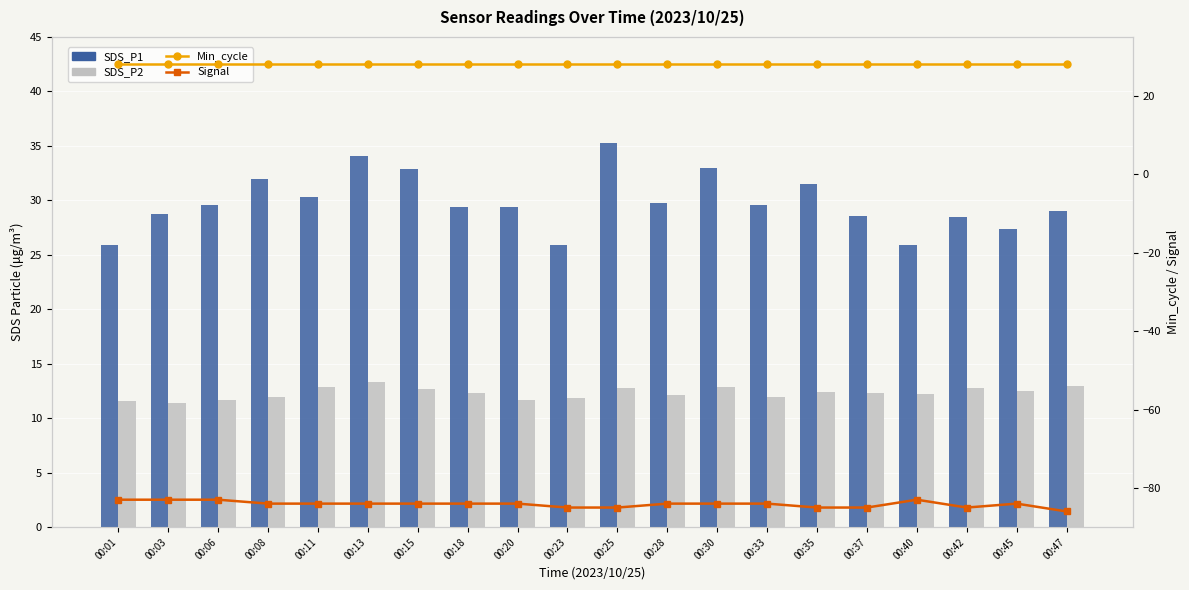

The value of Signal at 00:06 is -83.0. True or false?

True